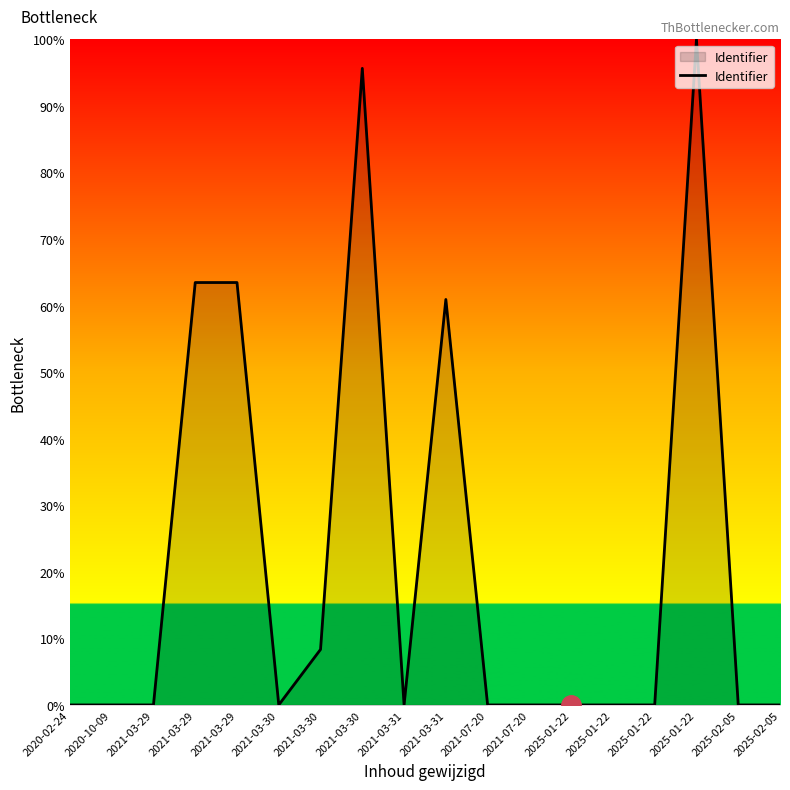

Rank the categories by value from lowest to highest.

2025-01-22, 2020-02-24, 2021-03-31, 2025-01-22, 2025-02-05, 2025-02-05, 2021-03-29, 2021-07-20, 2025-01-22, 2021-03-30, 2021-07-20, 2020-10-09, 2021-03-30, 2021-03-31, 2021-03-29, 2021-03-29, 2021-03-30, 2025-01-22